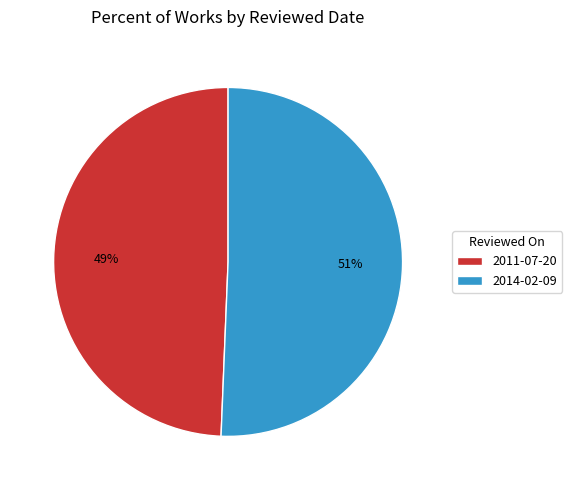

Is there a majority slice in this chart?

Yes